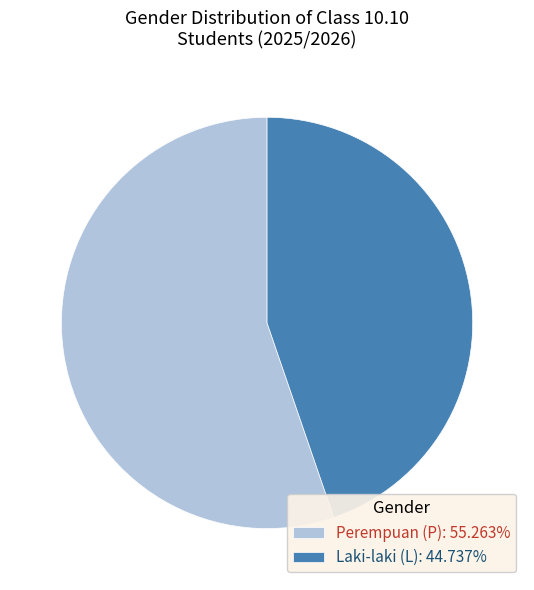

Is the sum of Perempuan (P): 55.263% and Laki-laki (L): 44.737% greater than half?

Yes